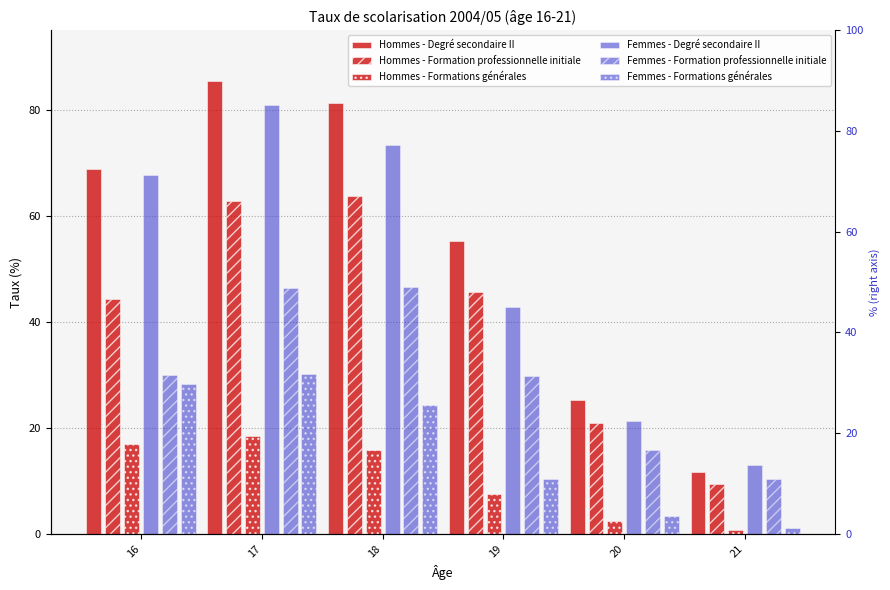

How many distinct data groups are displayed?

6